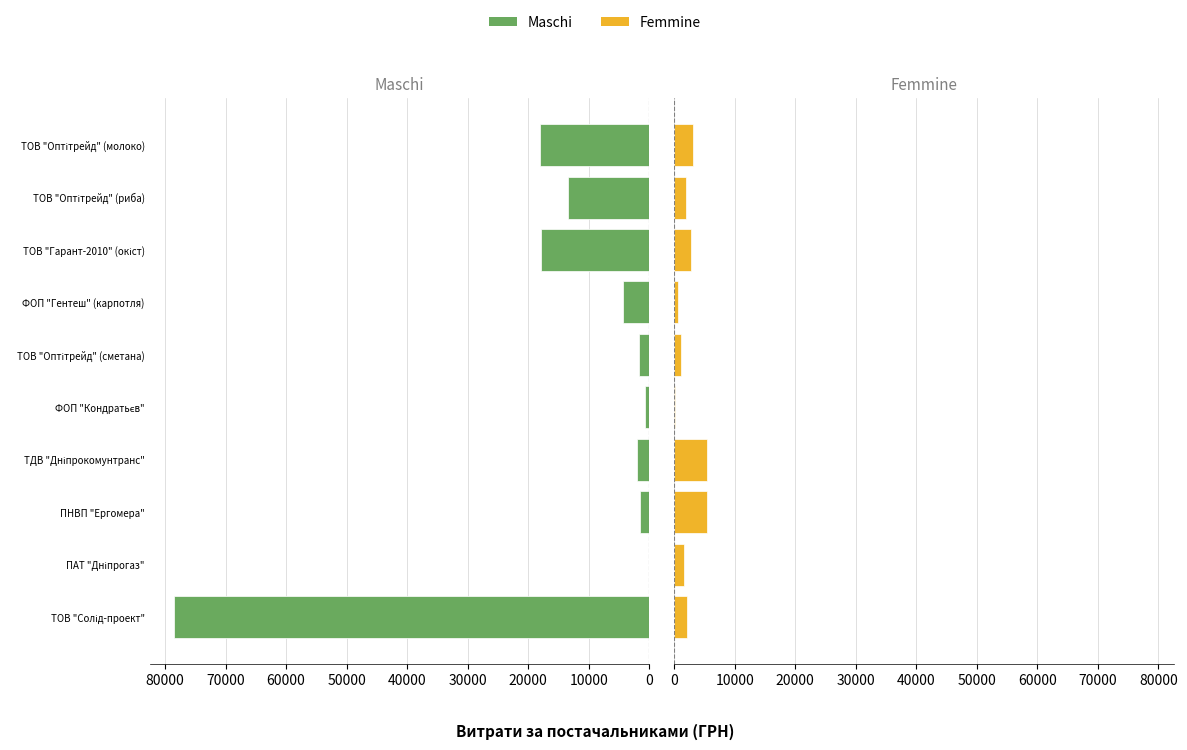

What is the average value of the Femmine series?

2424.1